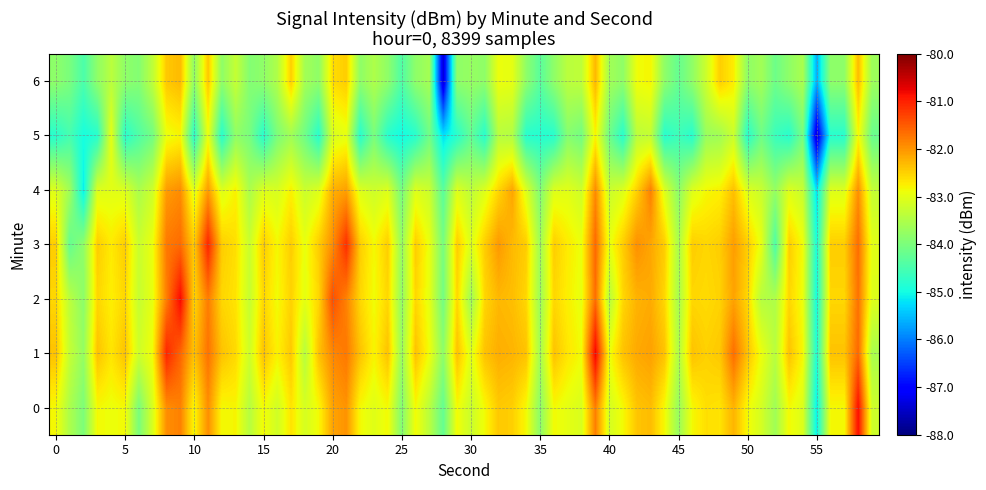

How many data points does each series have?

7